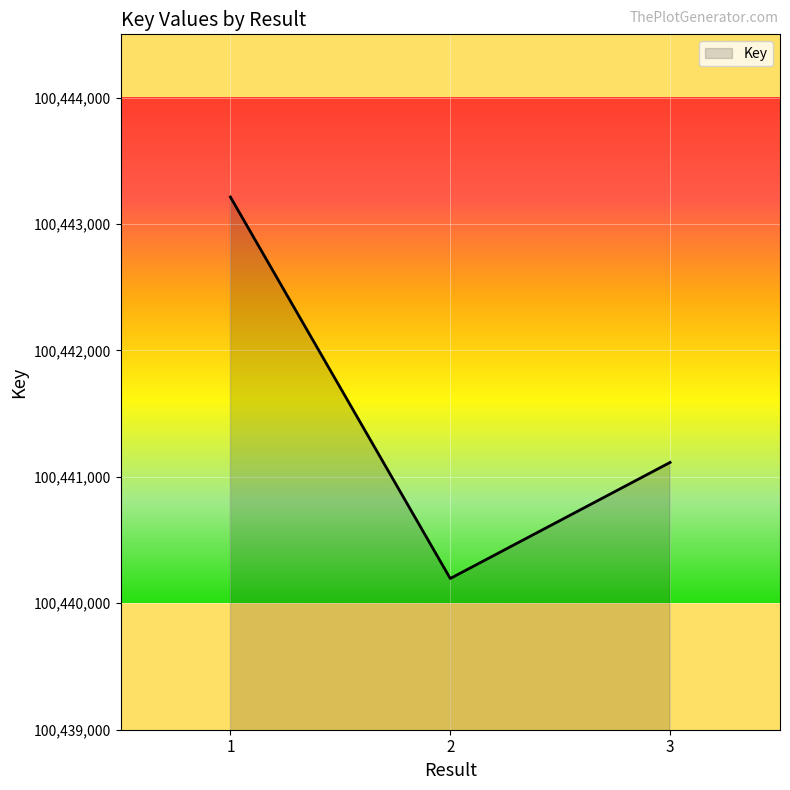

What is the greatest value displayed?

100443213